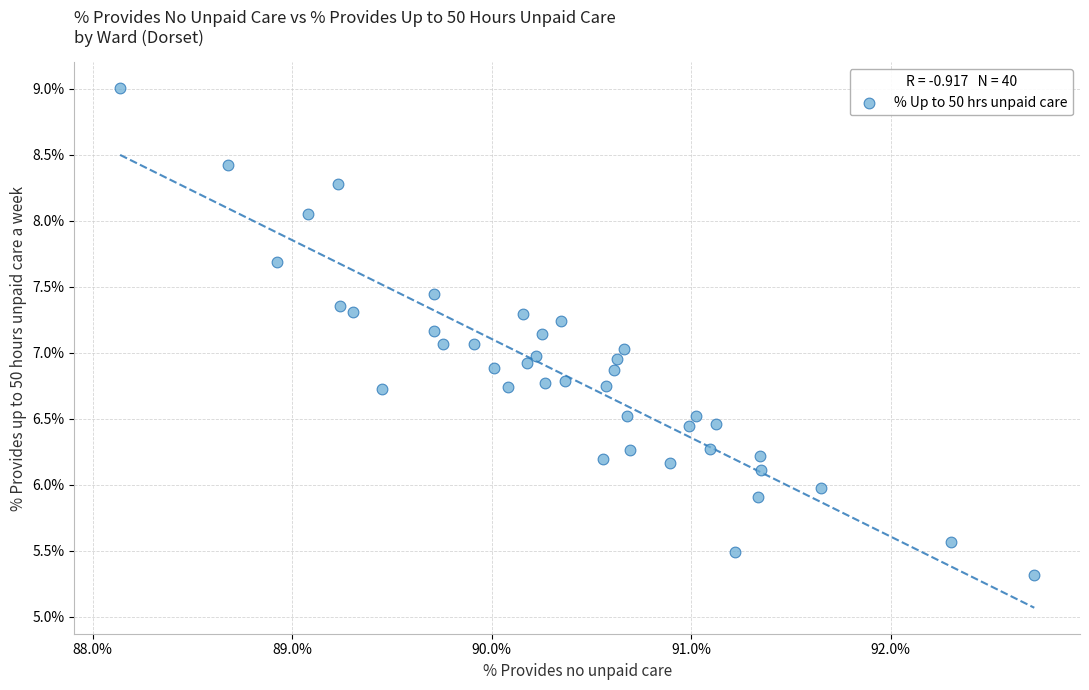

What is the range of X values (max minus min)?

4.6